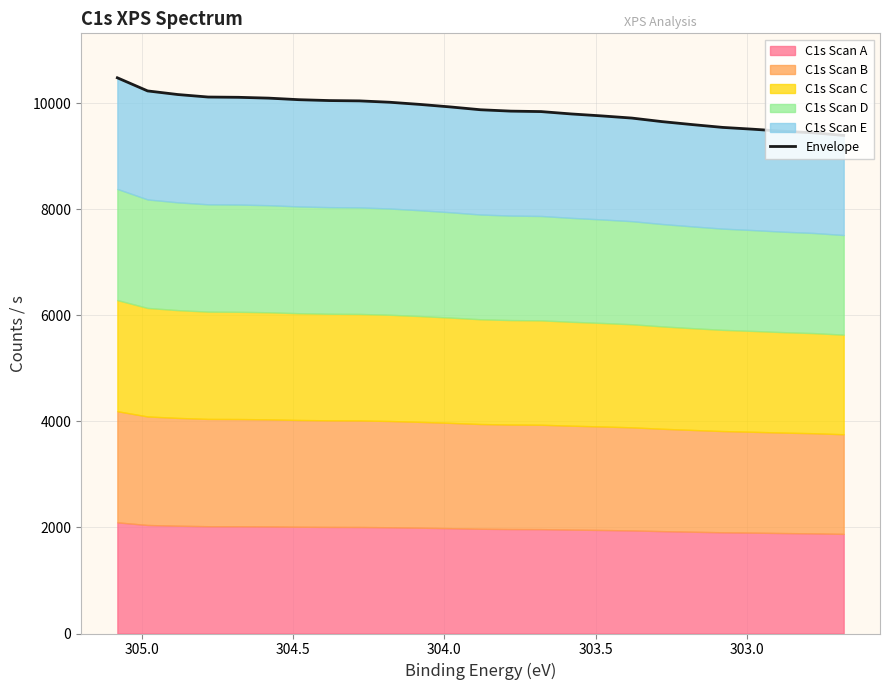

What is the maximum value shown in the chart?

10483.0